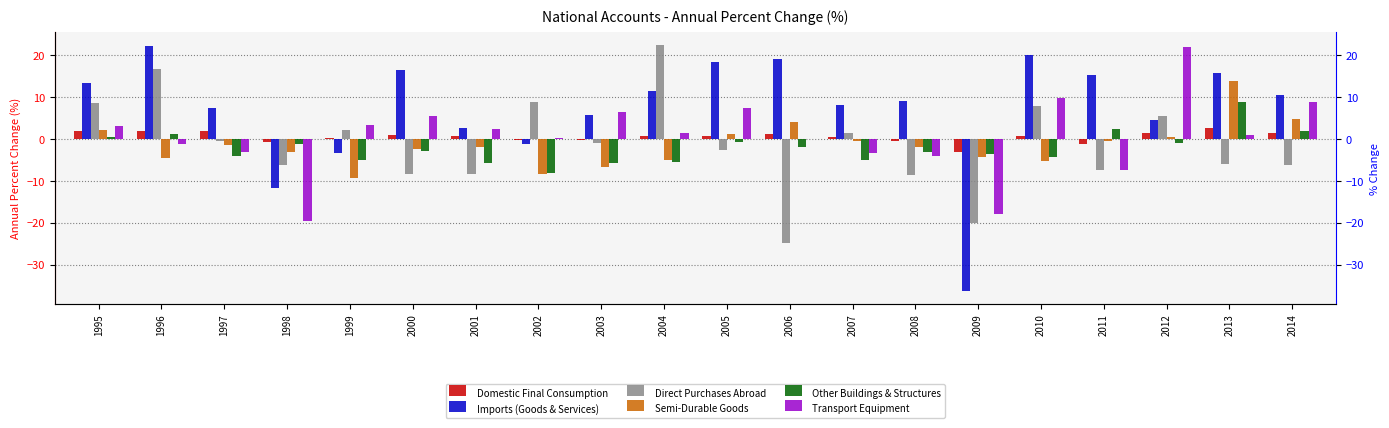

What are all the series names shown in the legend?

Domestic Final Consumption, Imports (Goods & Services), Direct Purchases Abroad, Semi-Durable Goods, Other Buildings & Structures, Transport Equipment